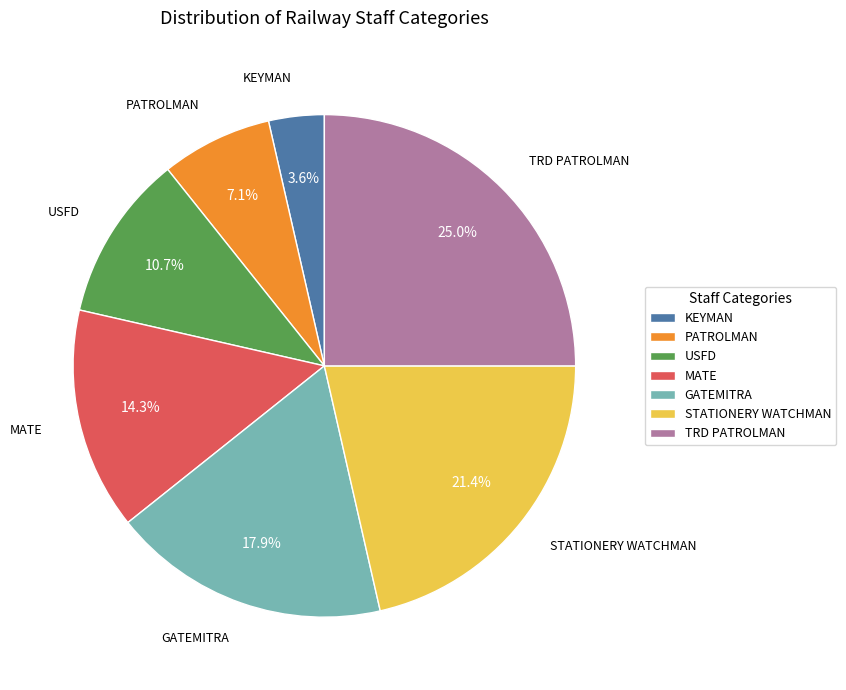

Which has a higher value, GATEMITRA or MATE?

GATEMITRA